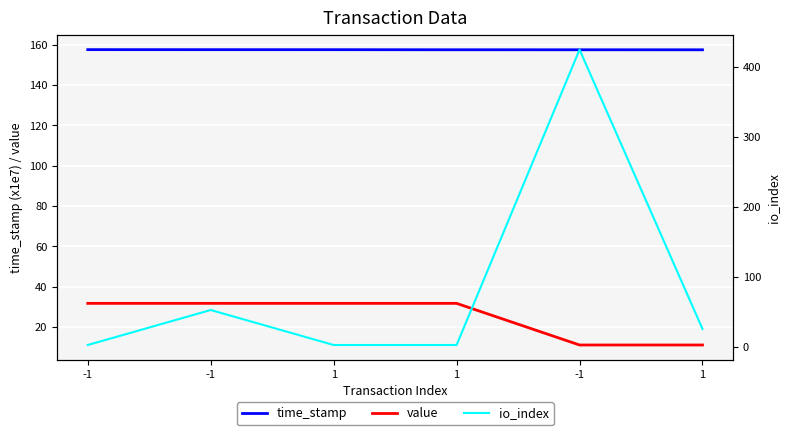

What is the label of the 3rd point from the right?

1